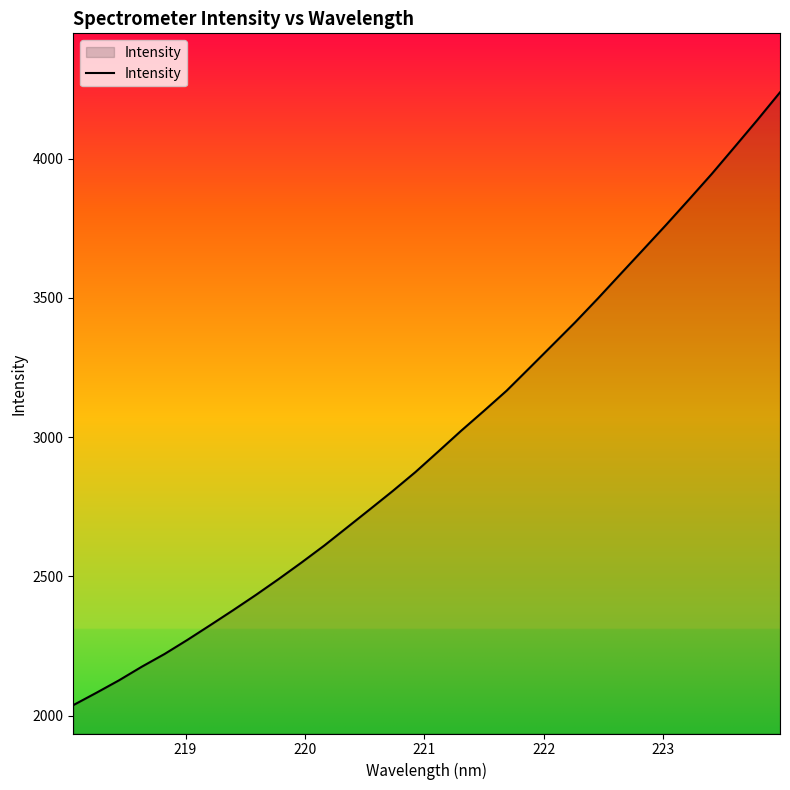

What is the sum of all values?

95756.7